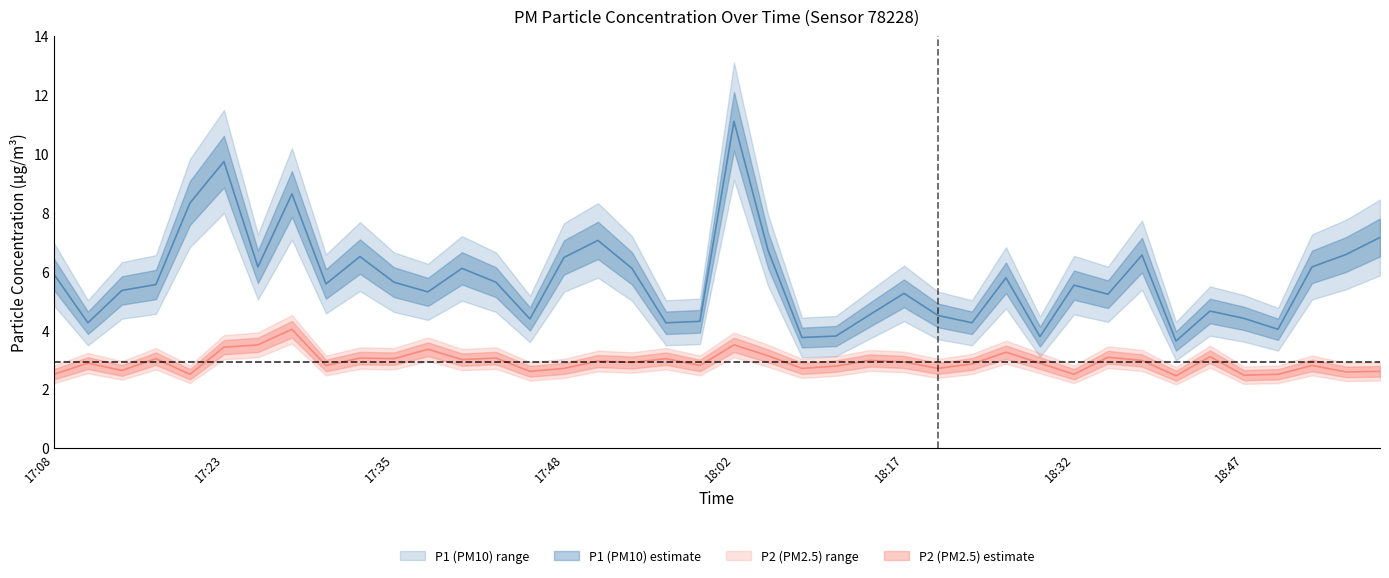

What is the approximate value of P2 at 28?

3.2